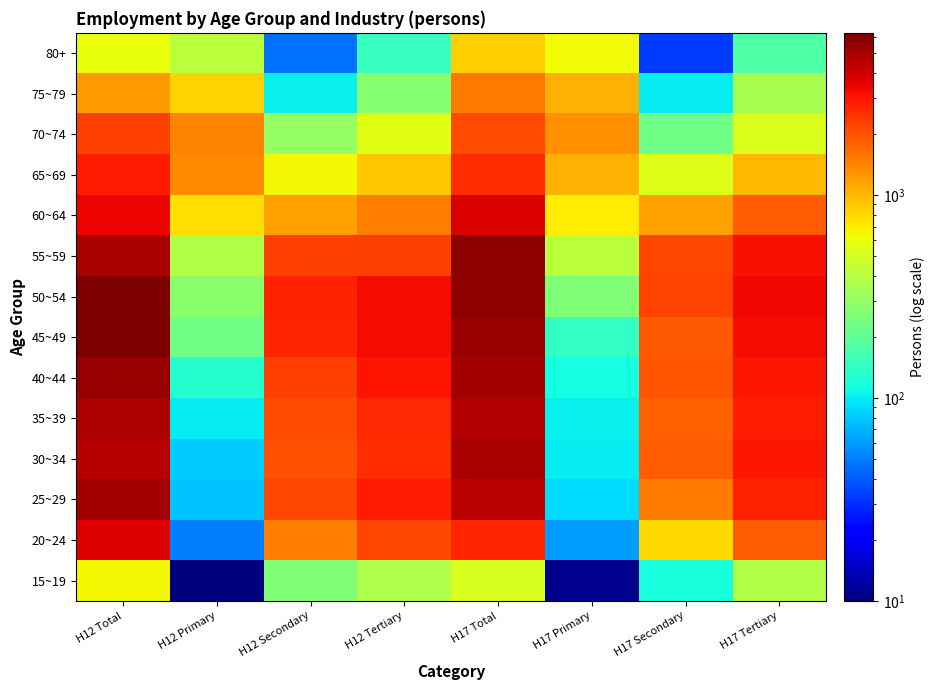

What is the greatest value displayed?

6313